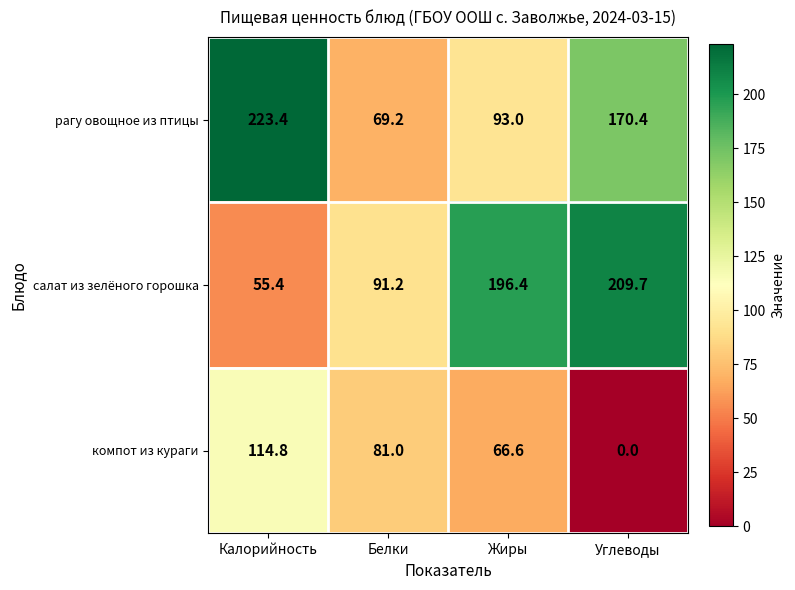

Rank the series by their maximum value, from lowest to highest.

компот из кураги, салат из зелёного горошка, рагу овощное из птицы